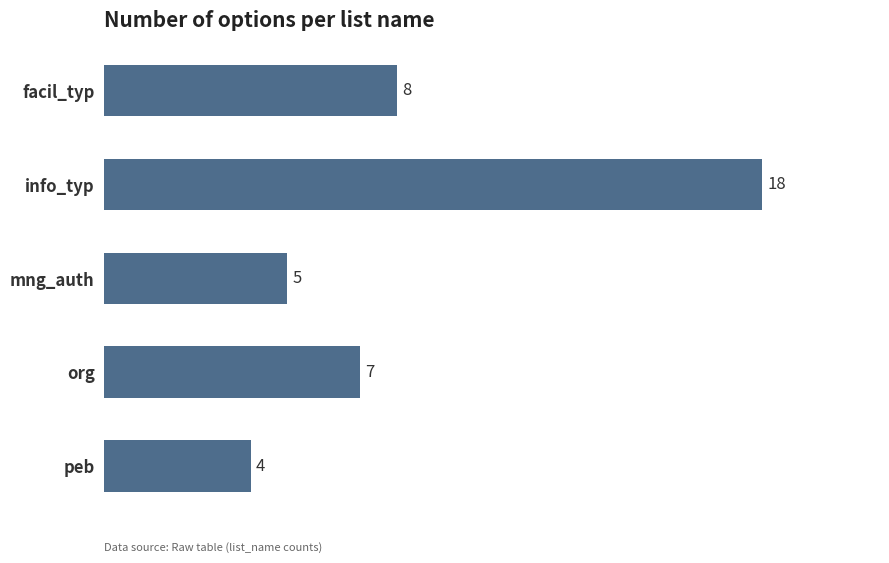

What is the label of the 5th bar from the top?

peb